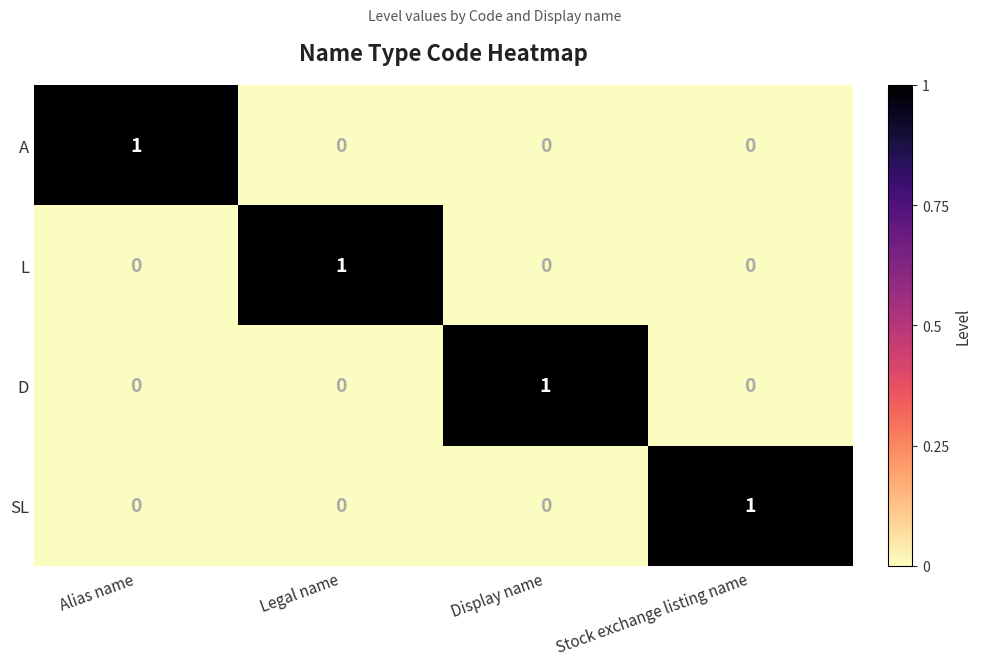

Reading left to right, what are all the values shown in this chart?

A: 1	0	0	0
L: 0	1	0	0
D: 0	0	1	0
SL: 0	0	0	1